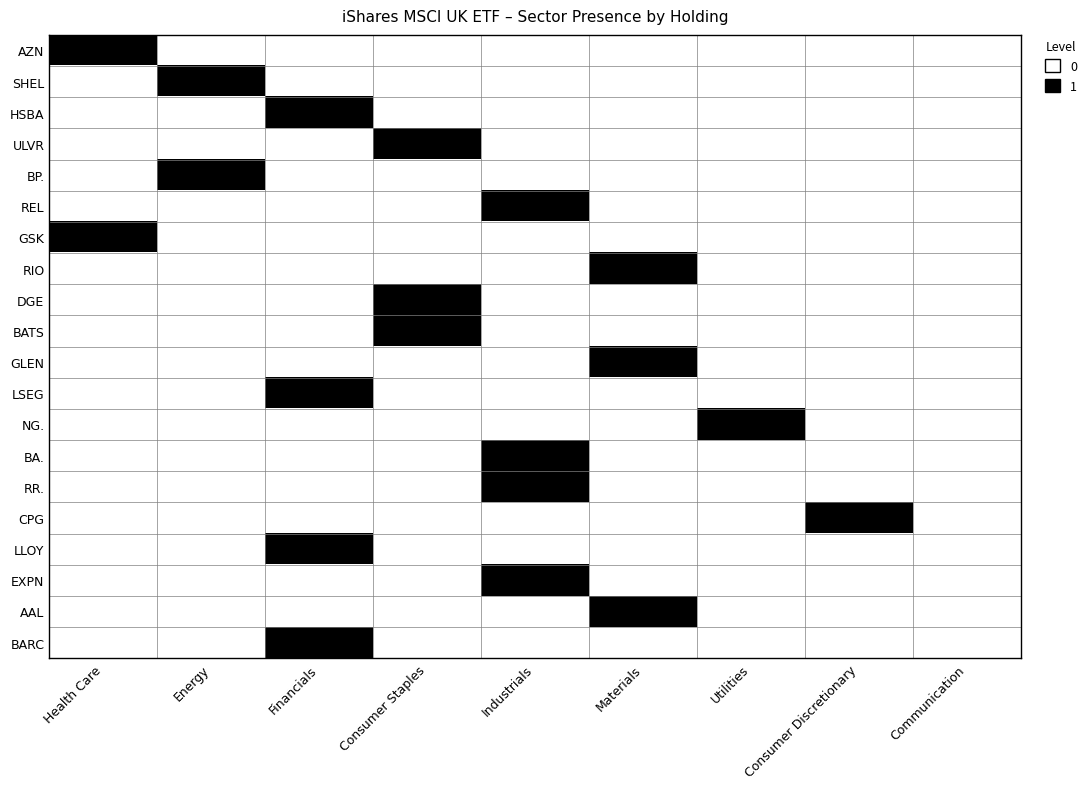

List the series in order of their peak value, highest first.

AZN, SHEL, HSBA, ULVR, BP., REL, GSK, RIO, DGE, BATS, GLEN, LSEG, NG., BA., RR., CPG, LLOY, EXPN, AAL, BARC